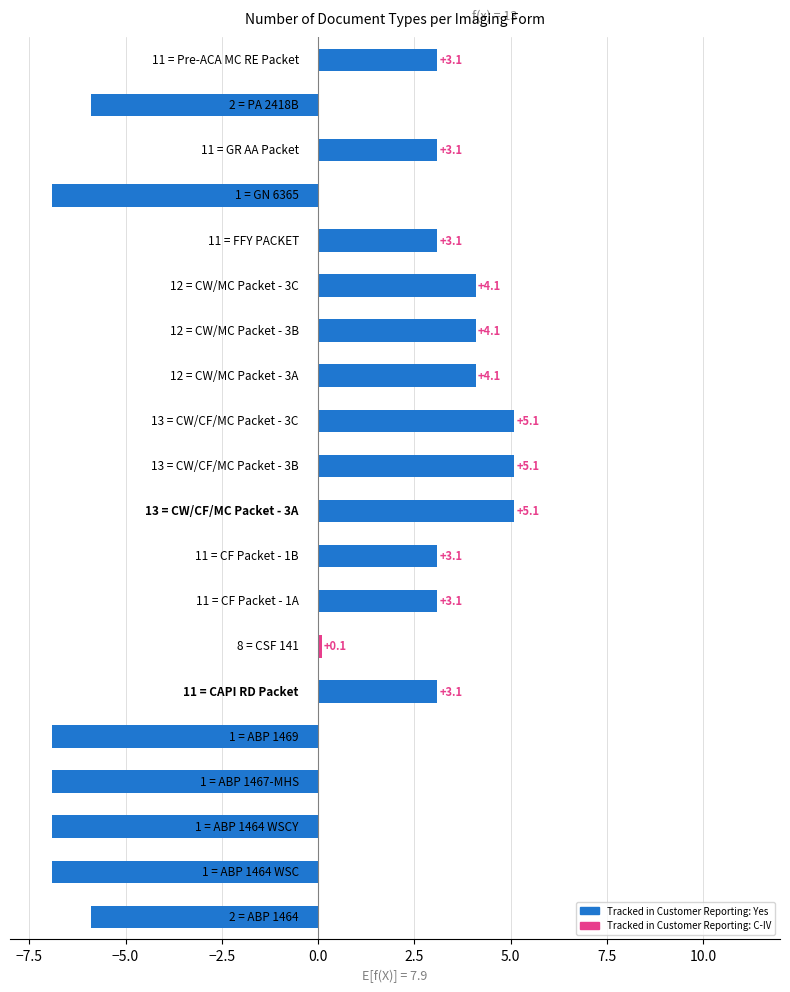

How many bars are there in total?

20